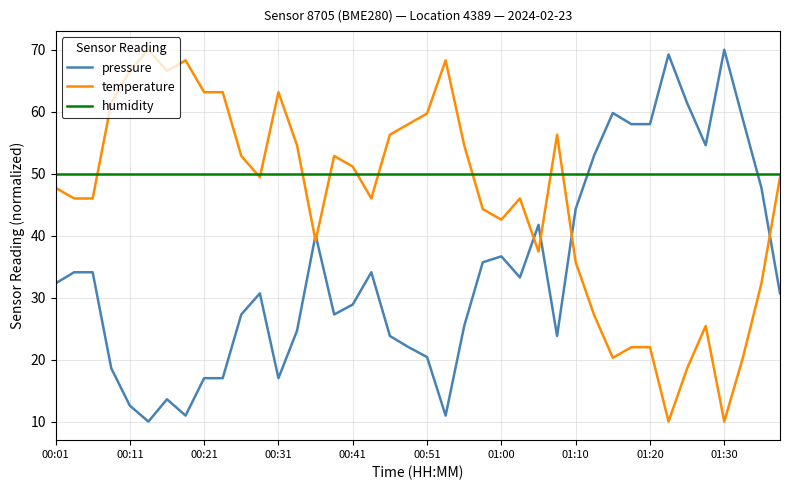

How many categories are shown in the chart?

40